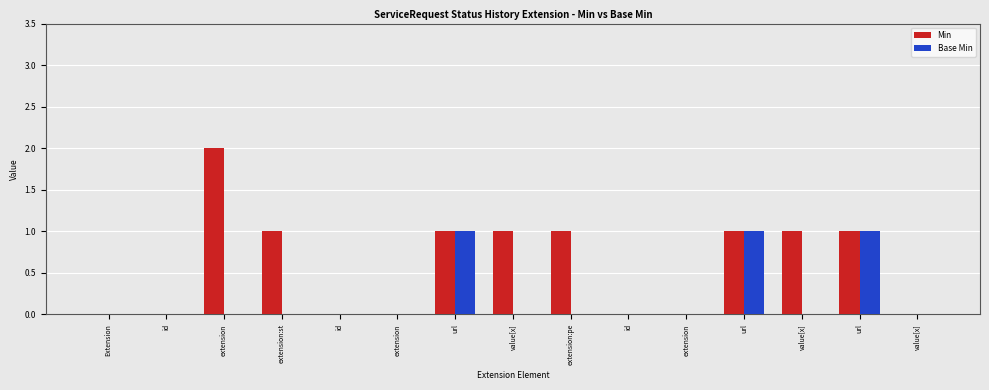

What are all the series names shown in the legend?

Min, Base Min